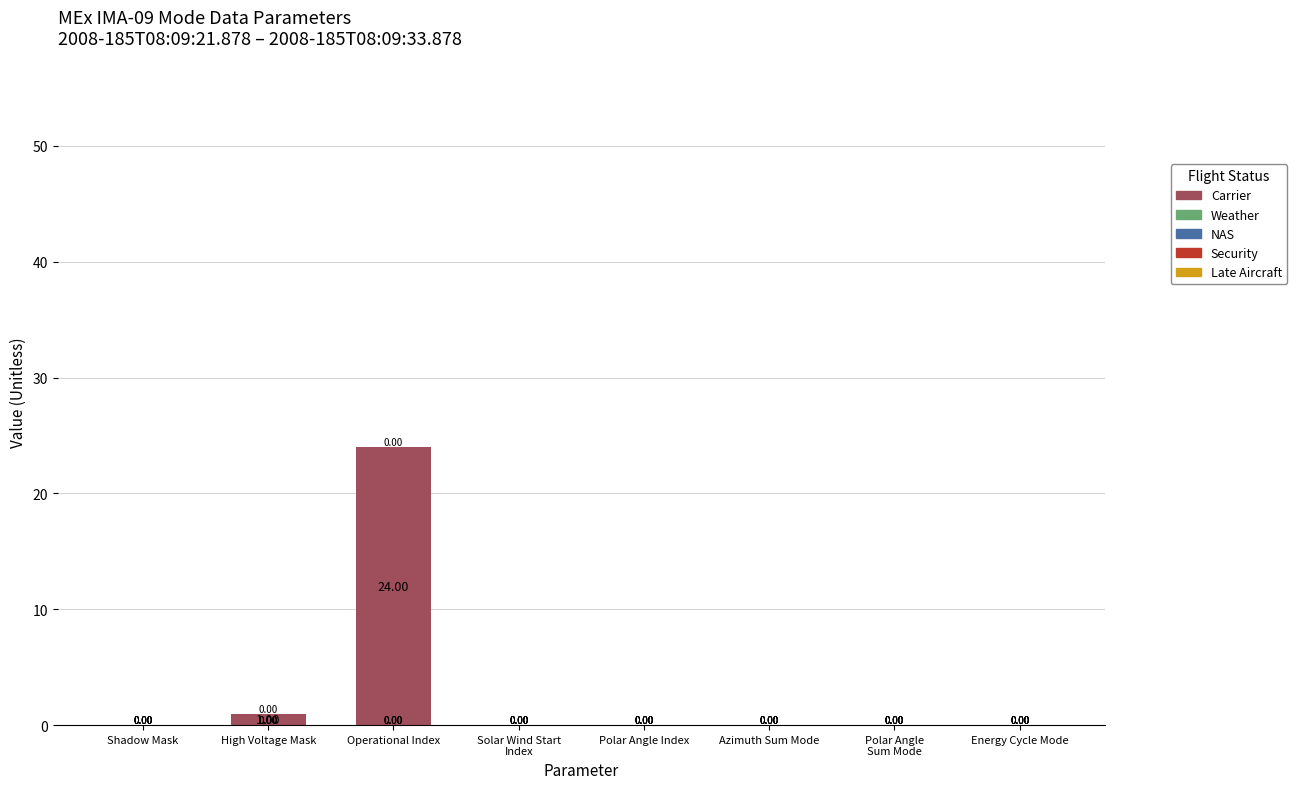

At which label is the value closest to 12?

High Voltage Mask